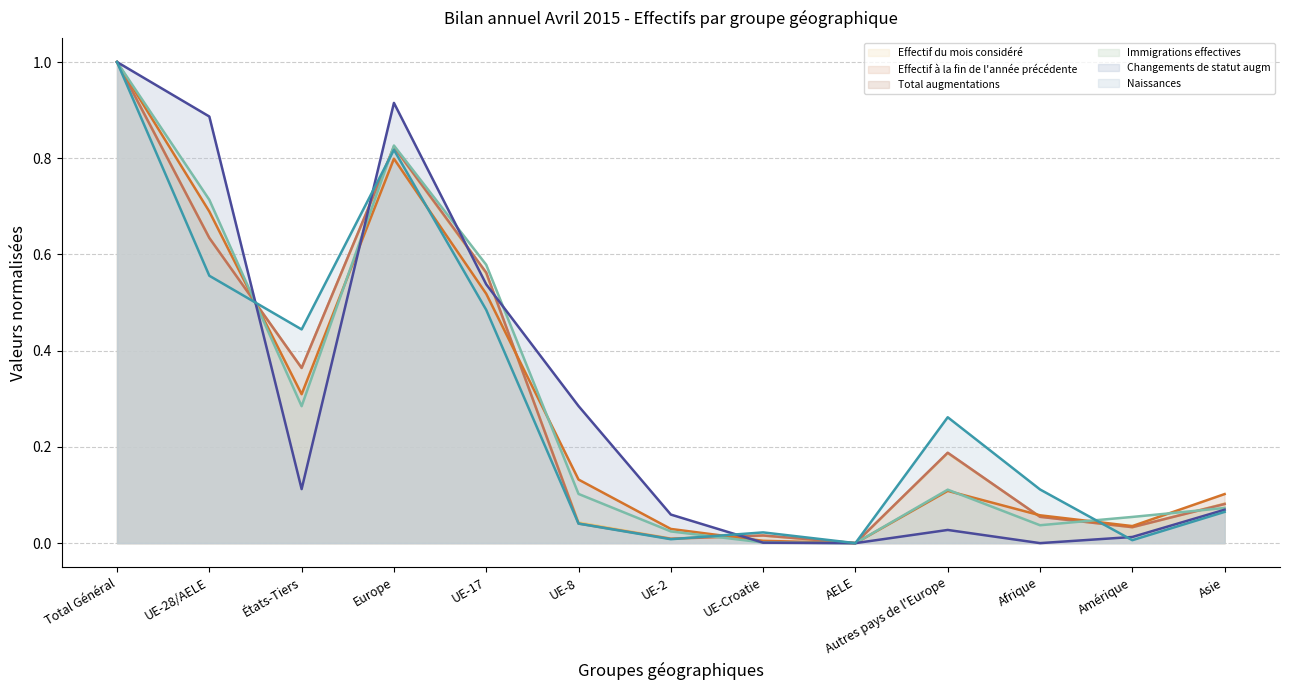

What is the sum of the Immigrations effectives (line) values at Afrique and UE-28/AELE?

0.8